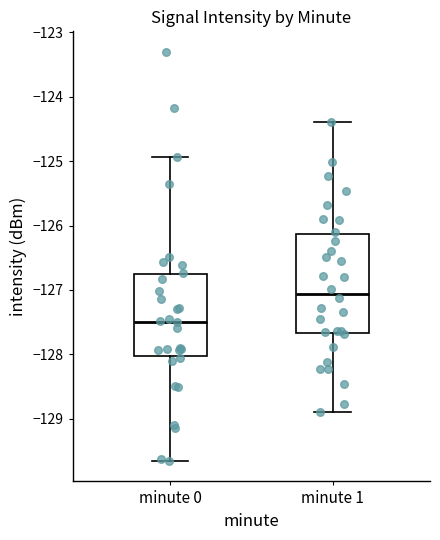

Comparing the boxes themselves (not the whiskers), which one is the tallest?

minute 1